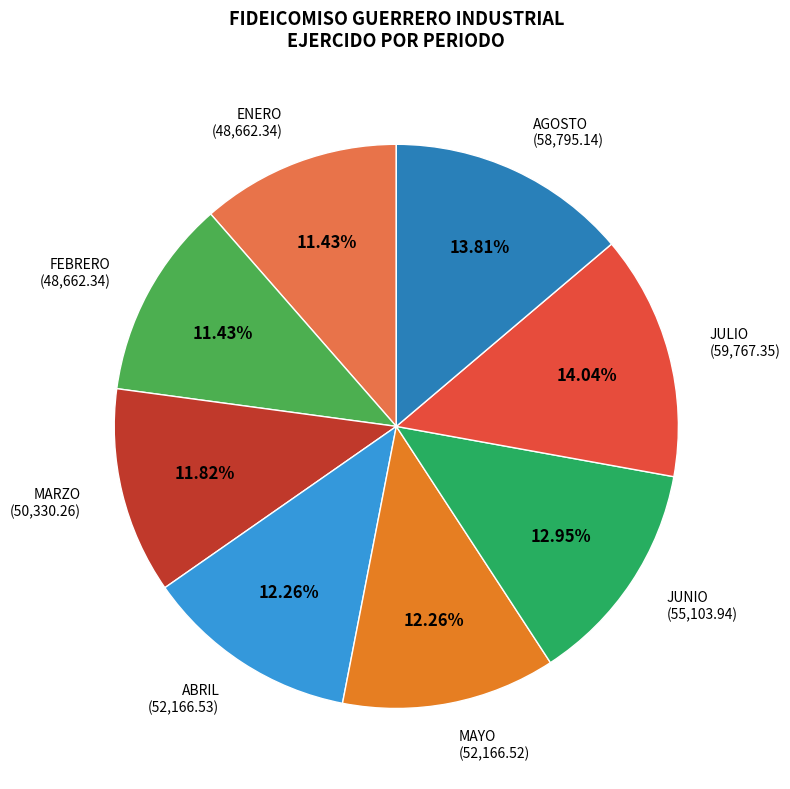

How many segments does this pie chart have?

8